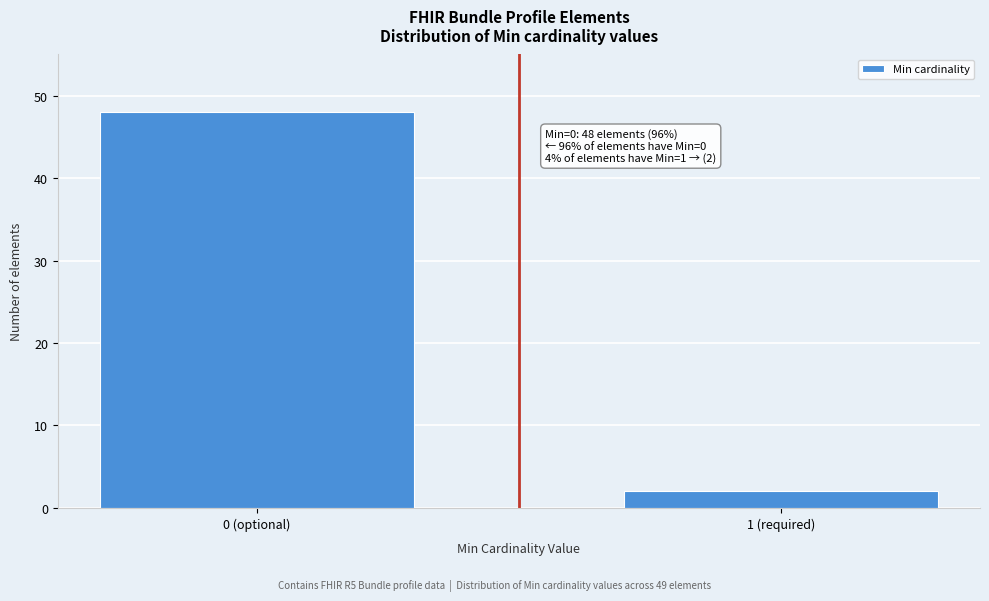

Reading left to right, transcribe all the data shown in this chart.

48	2